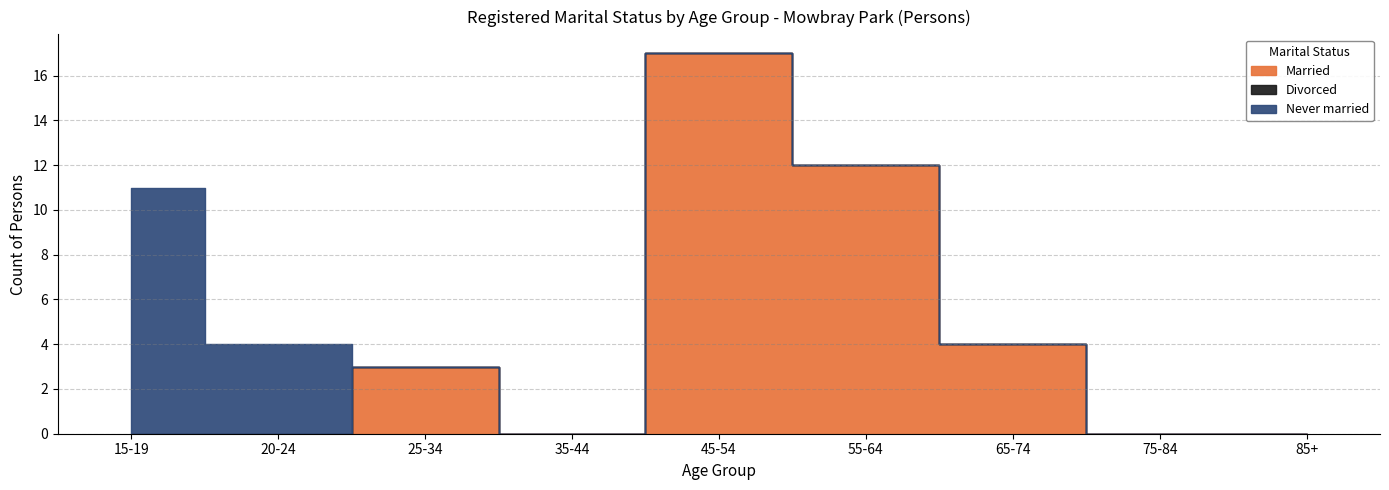

True or false: Never married has more than 1 interior local peaks.

False